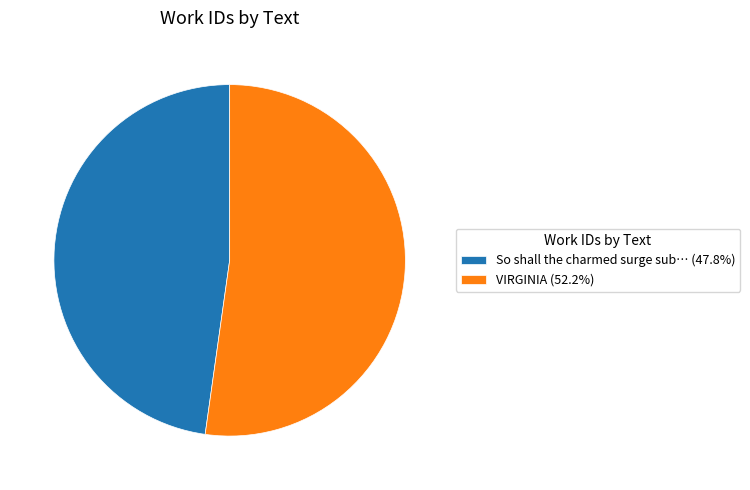

Is there a majority slice in this chart?

Yes